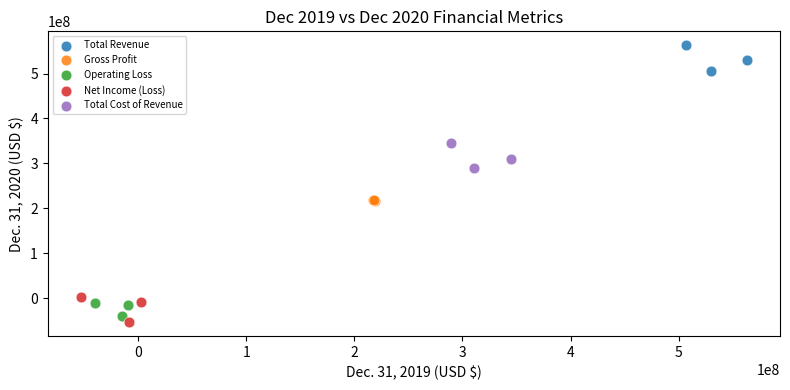

Which series reaches the maximum Y coordinate?

Total Revenue